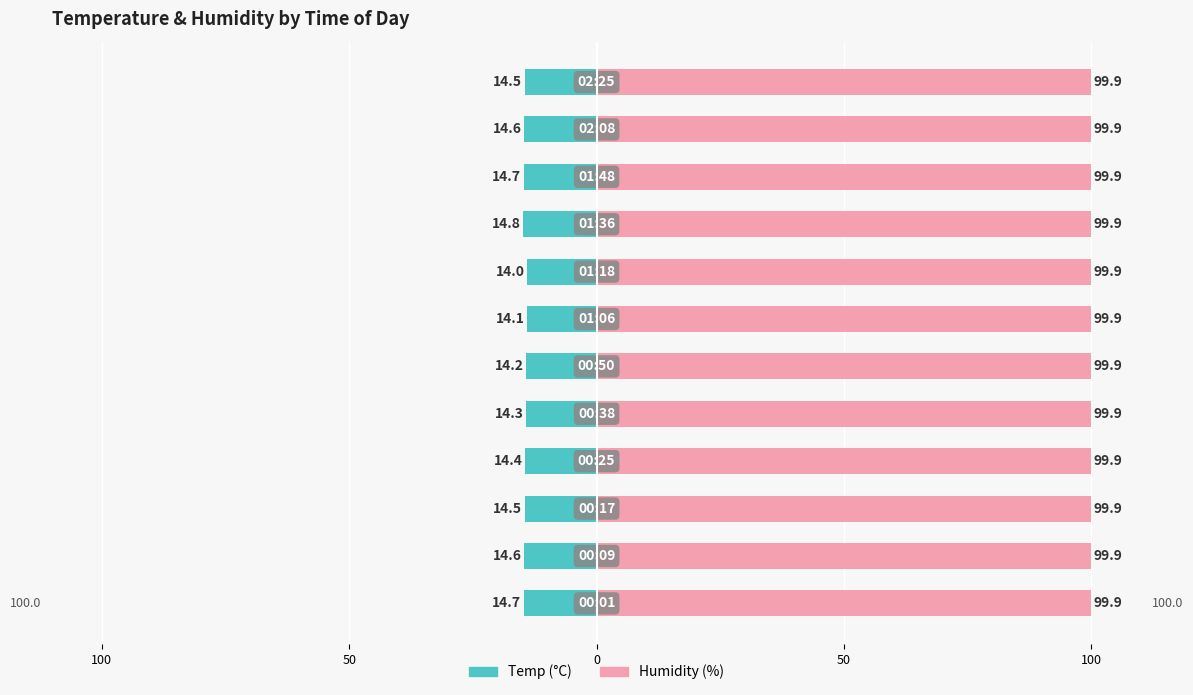

Where is Temp nearest to the value -14?

7